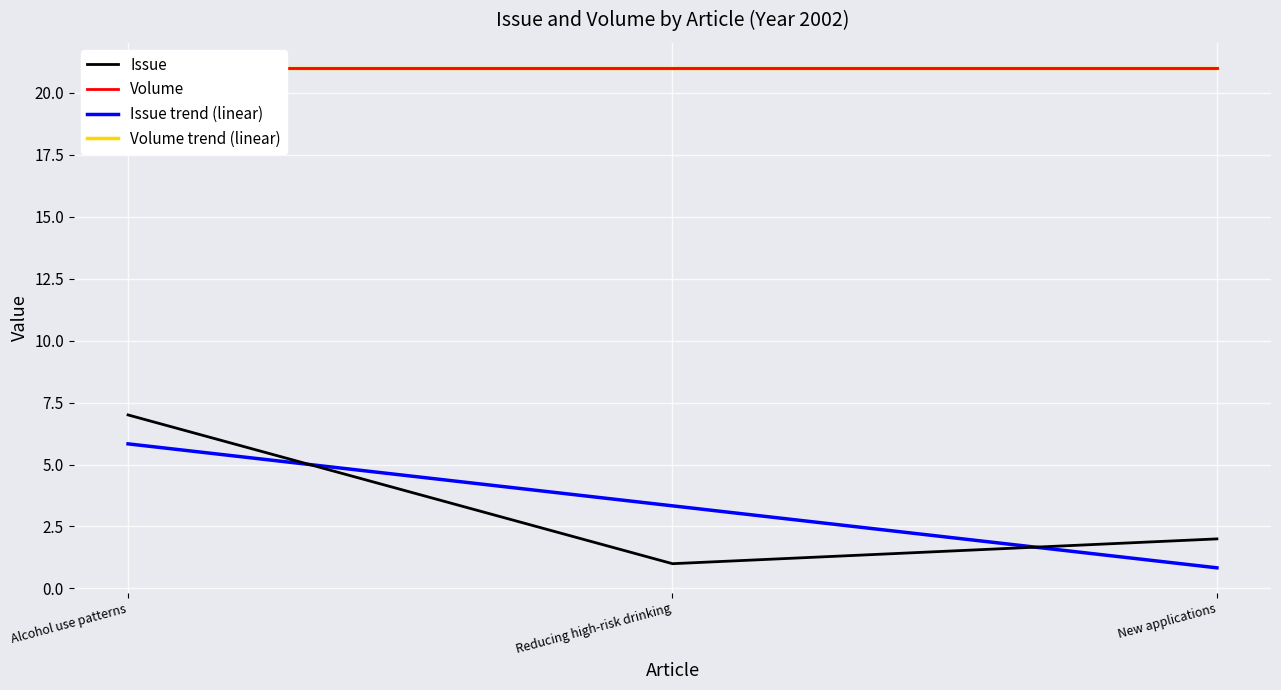

The value of Issue at Alcohol use patterns is 1. True or false?

False